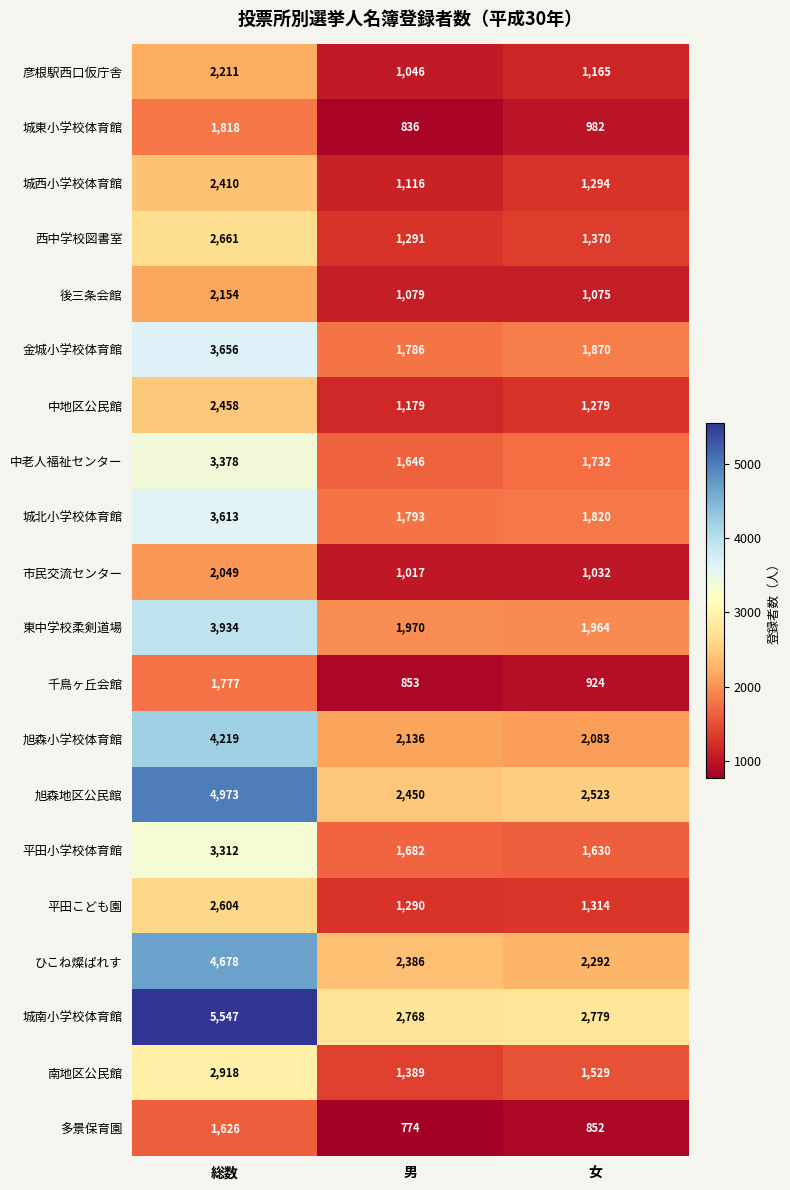

What is the difference between the second highest and minimum values in the 平田小学校体育館 series?

52